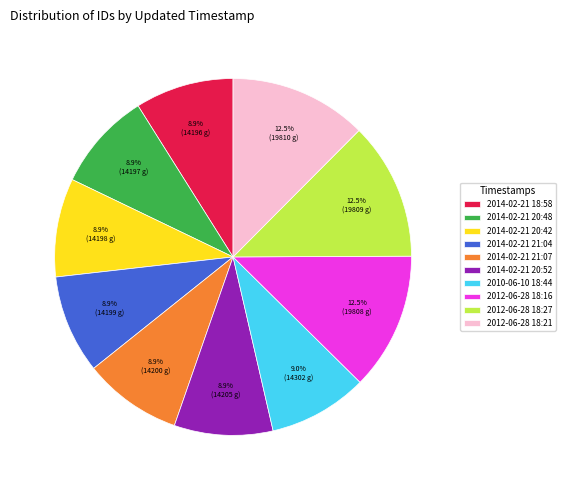

How many segments does this pie chart have?

10